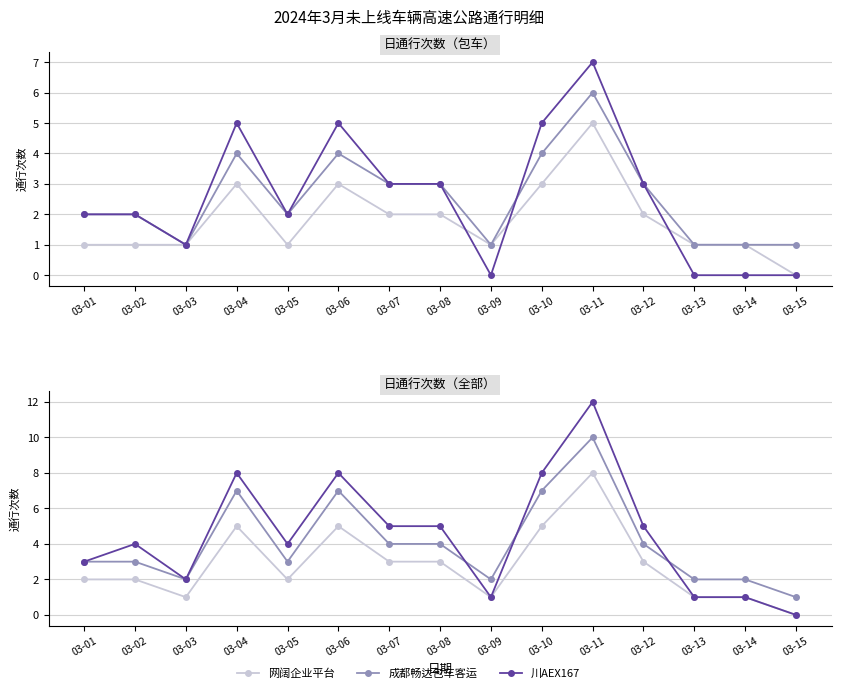

Where is 成都畅达包车客运 nearest to the value 5?

03-07